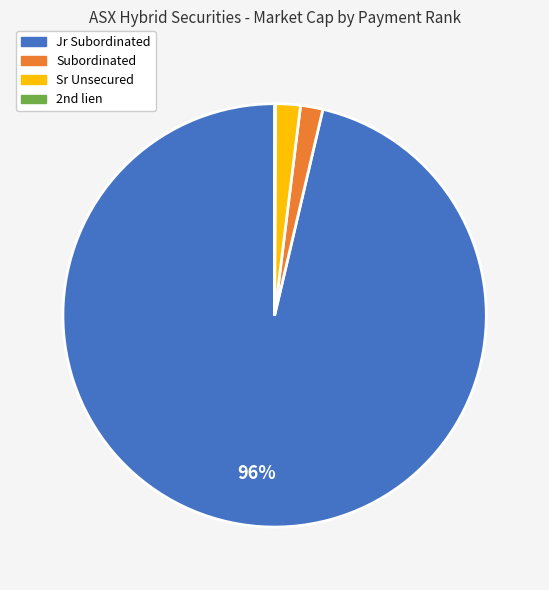

To the nearest percent, what is the difference between the largest and smallest slice percentages?

96%